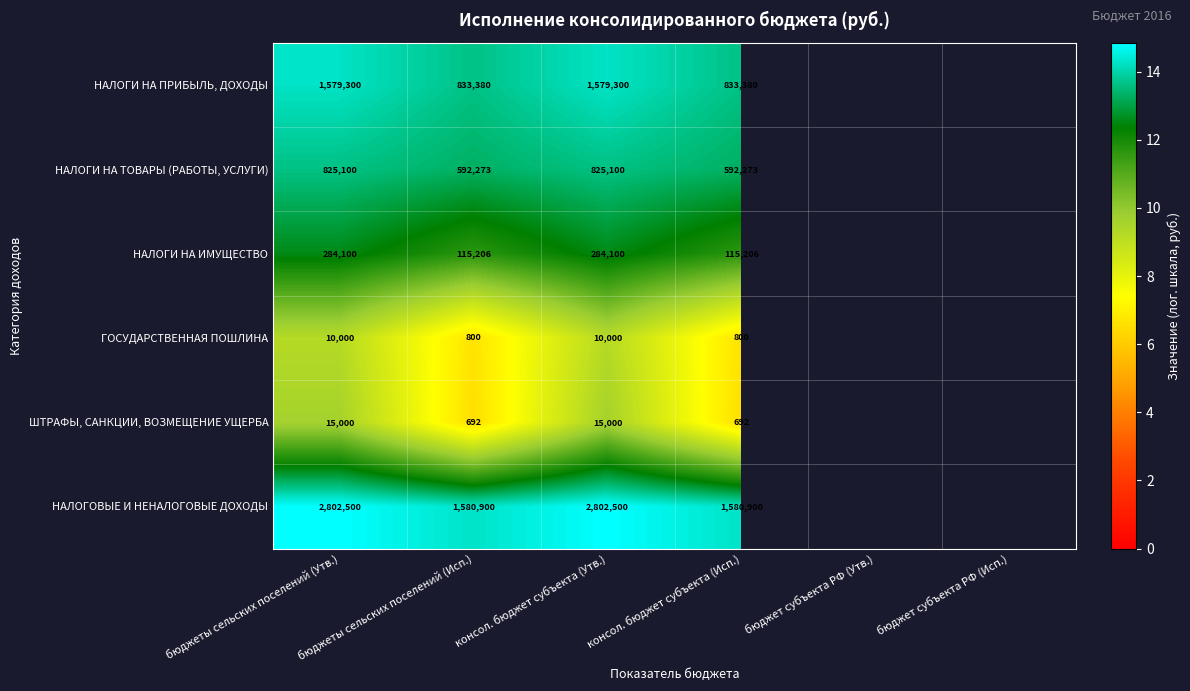

At how many categories does at least one series exceed 7?

4